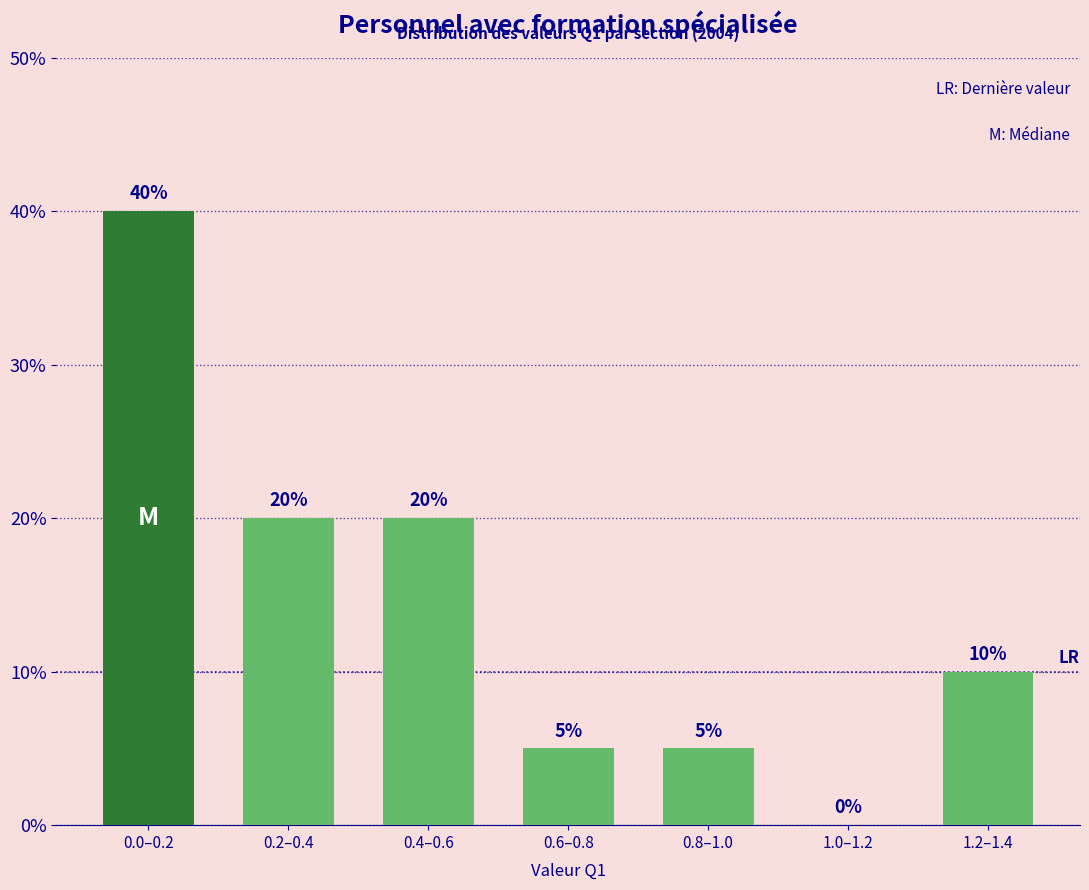

Reading left to right, what are all the values shown in this chart?

0.0–0.2=40	0.2–0.4=20	0.4–0.6=20	0.6–0.8=5	0.8–1.0=5	1.0–1.2=0	1.2–1.4=10